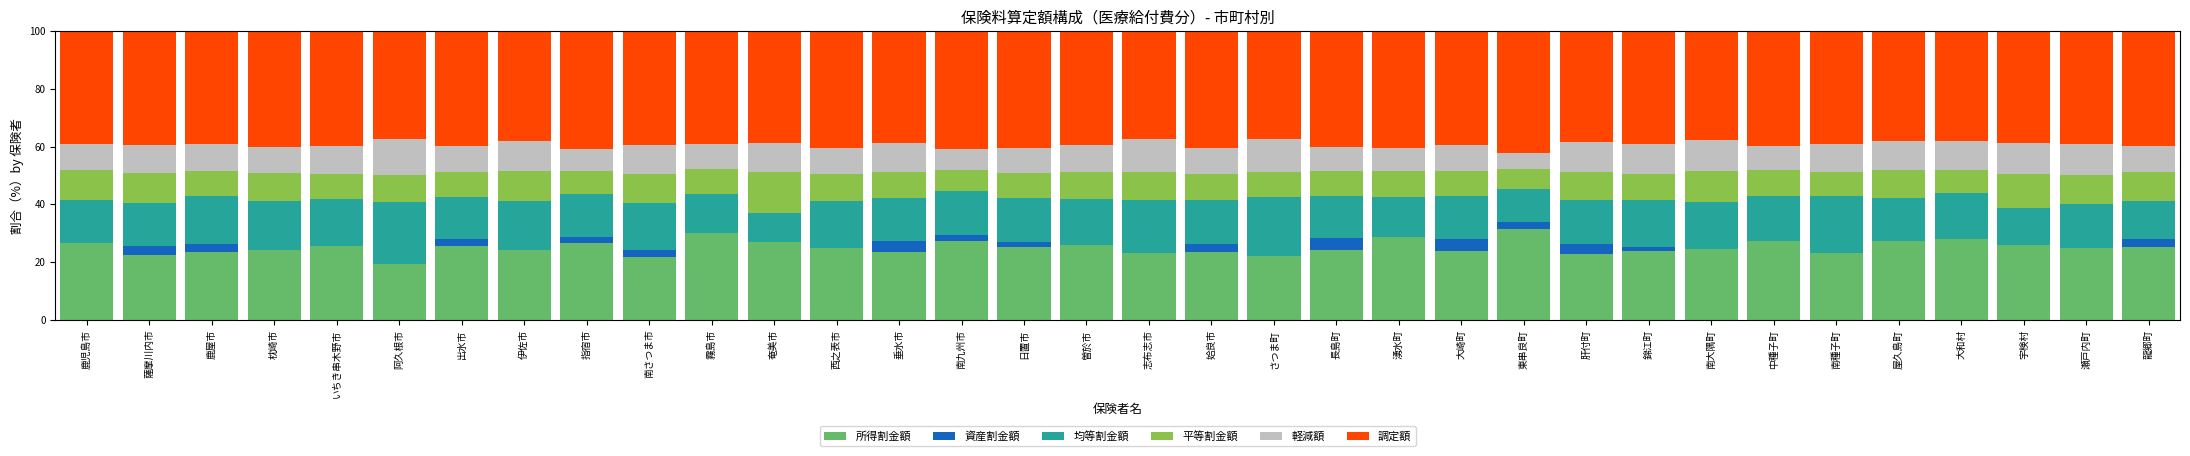

What is the sum of the 所得割金額 values at 鹿児島市 and 中種子町?

53.9